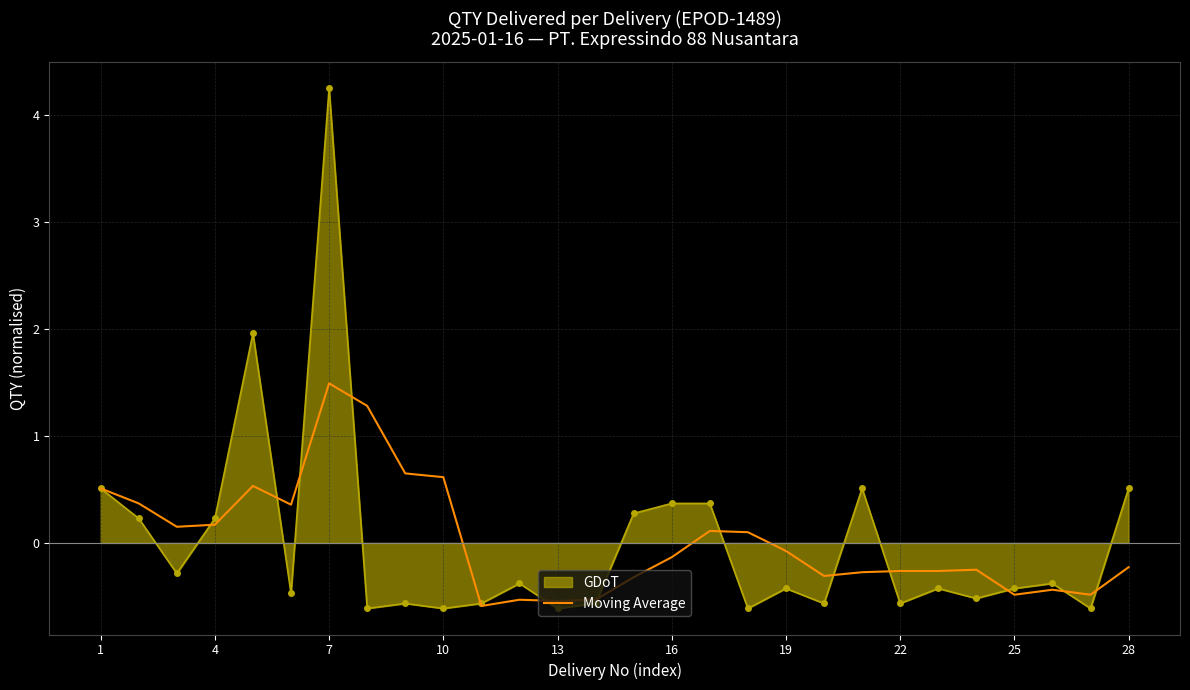

What is the minimum value shown in the chart?

-0.6